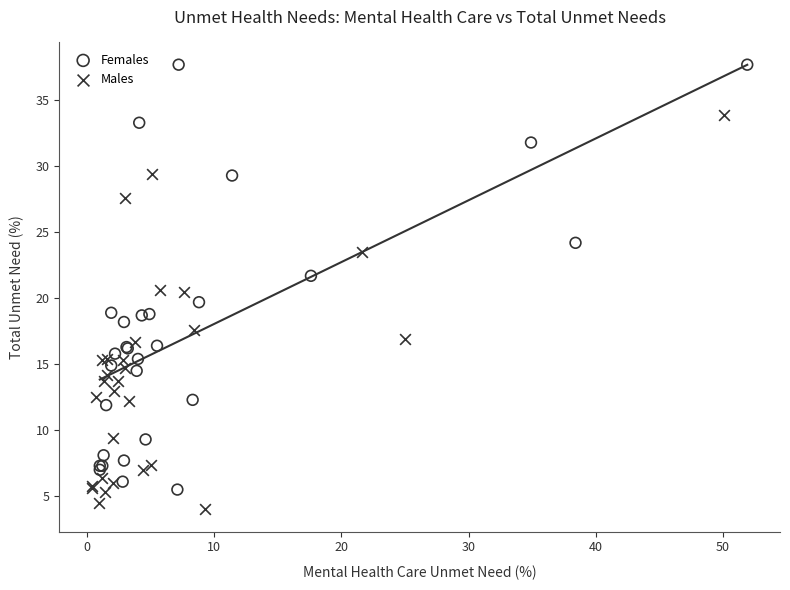

Which series reaches the maximum Y coordinate?

Females